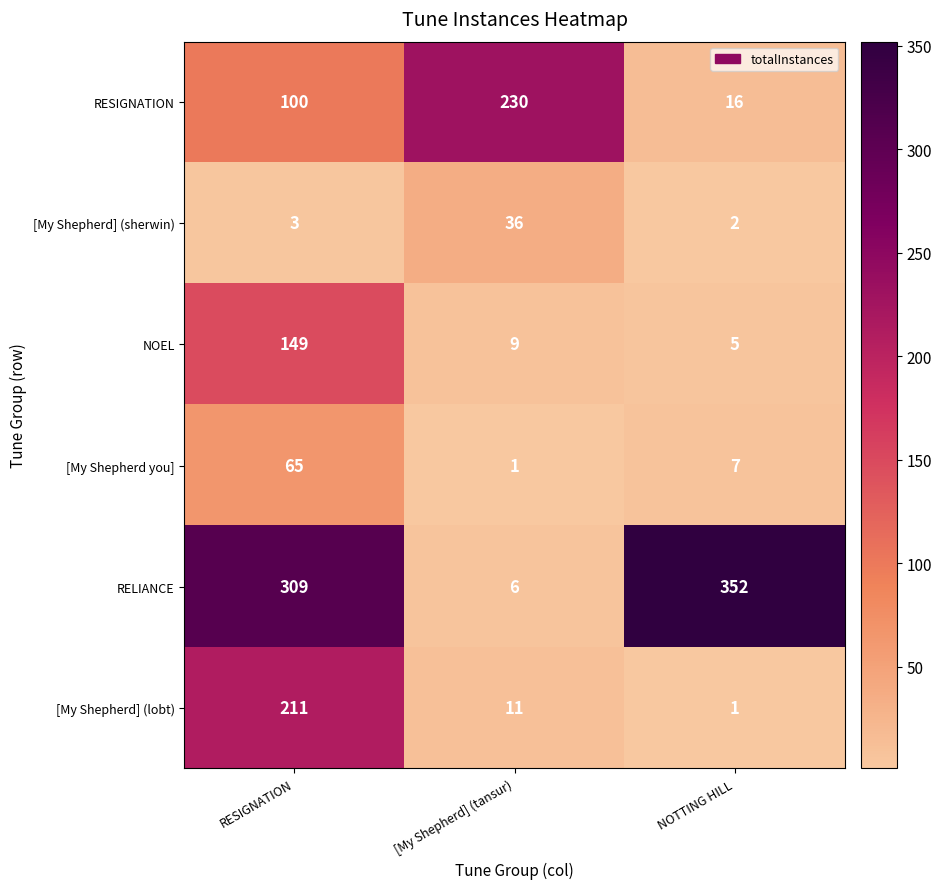

Rank the series at RESIGNATION from highest to lowest value.

RELIANCE, [My Shepherd] (lobt), NOEL, RESIGNATION, [My Shepherd you], [My Shepherd] (sherwin)